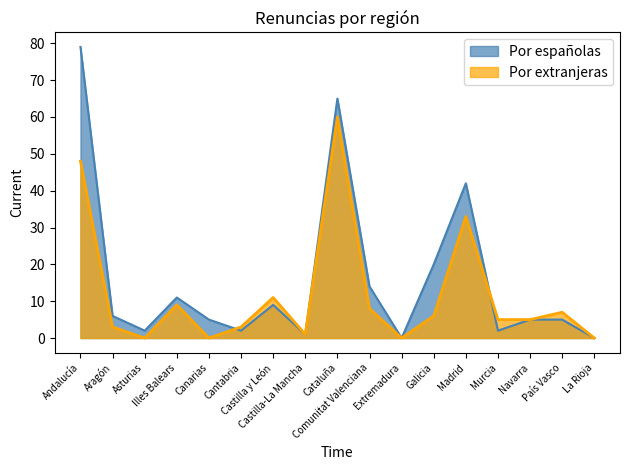

The value of Por españolas at Cataluña is 65. True or false?

True